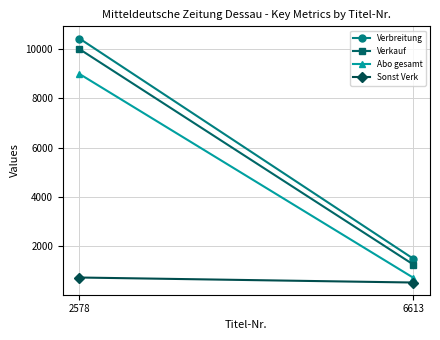

Is it true that Verkauf equals 479 at 6613?

False